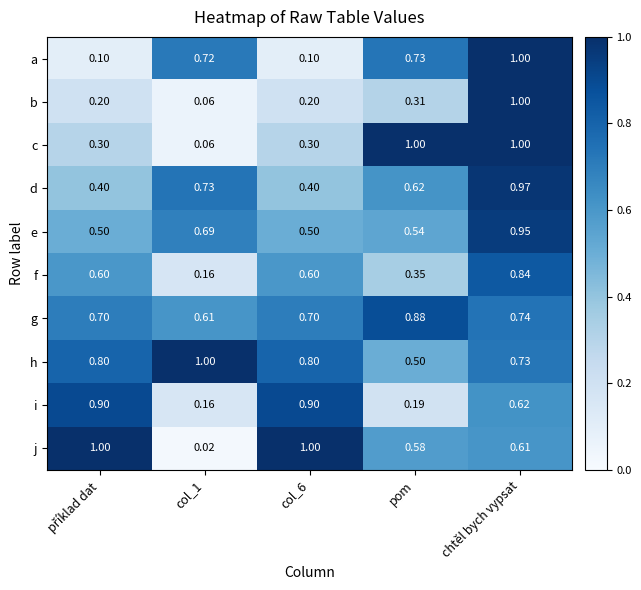

Rank the series at pom from lowest to highest value.

i, b, f, h, e, j, d, a, g, c